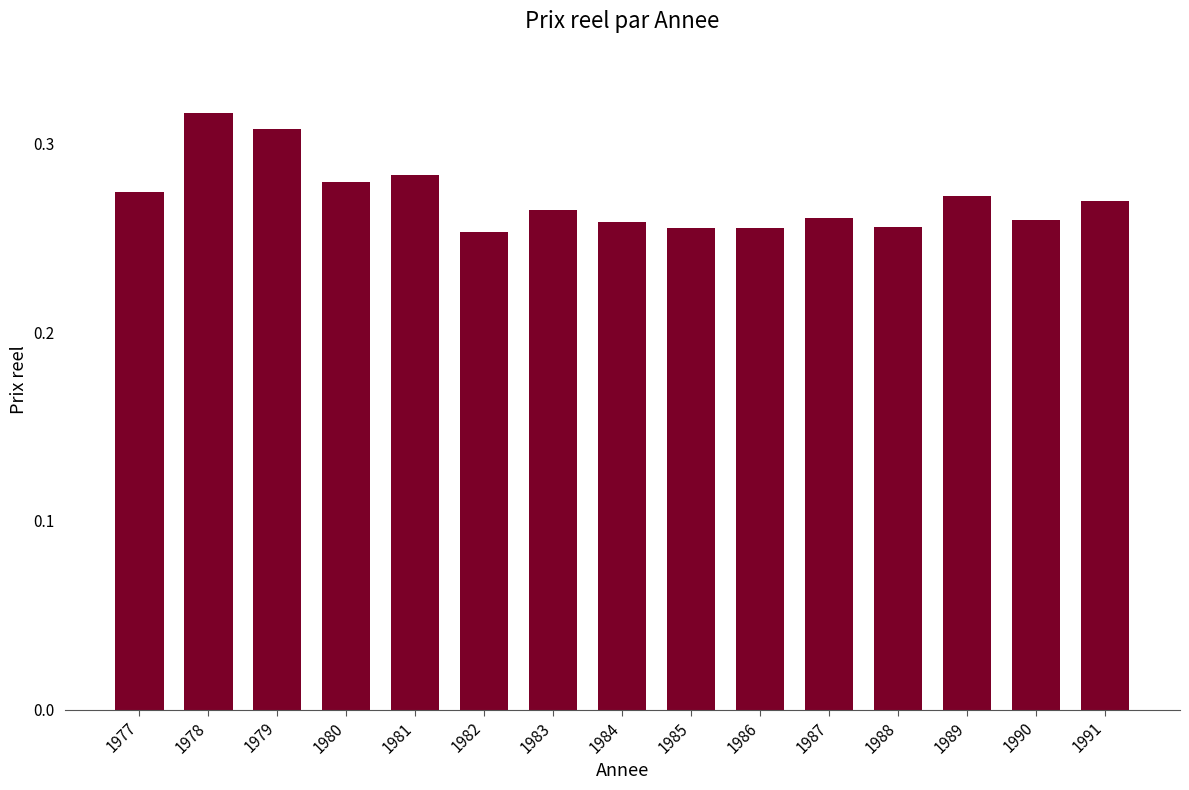

Which has a higher value, 1983 or 1985?

1983